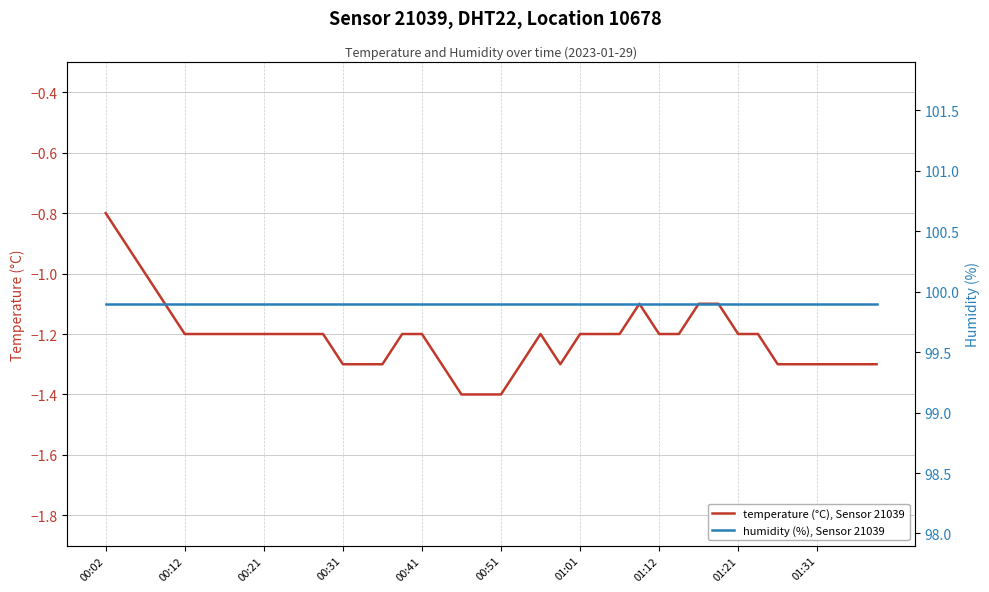

What is the lowest value of the temperature (°C), Sensor 21039 series?

-1.4